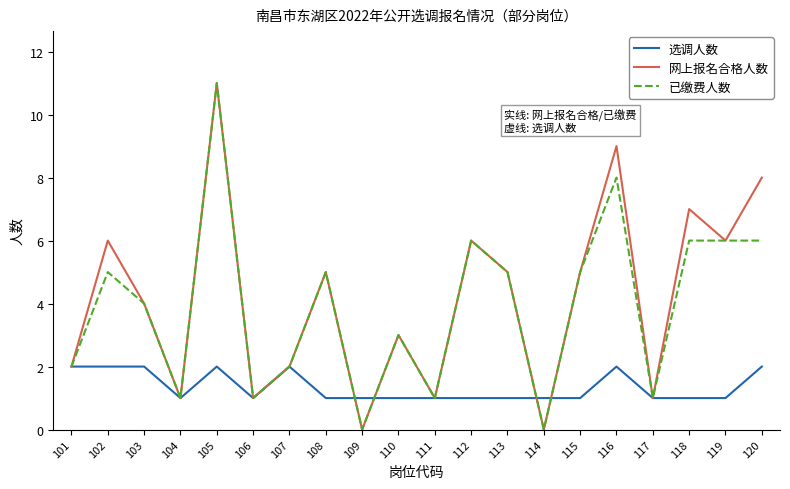

Count the number of data series in this chart.

3